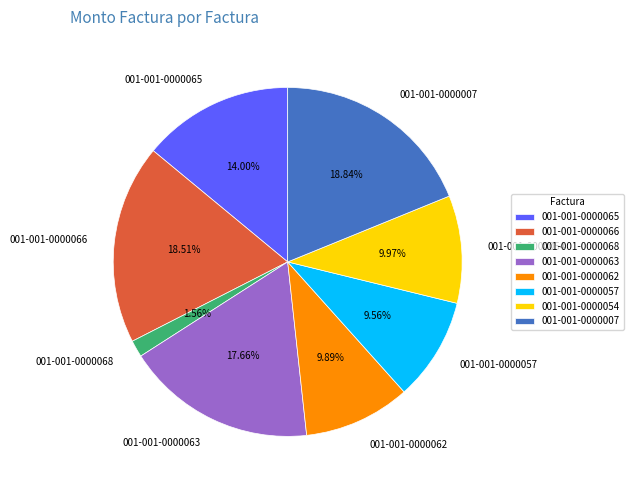

What is the smallest slice in the pie chart?

001-001-0000068